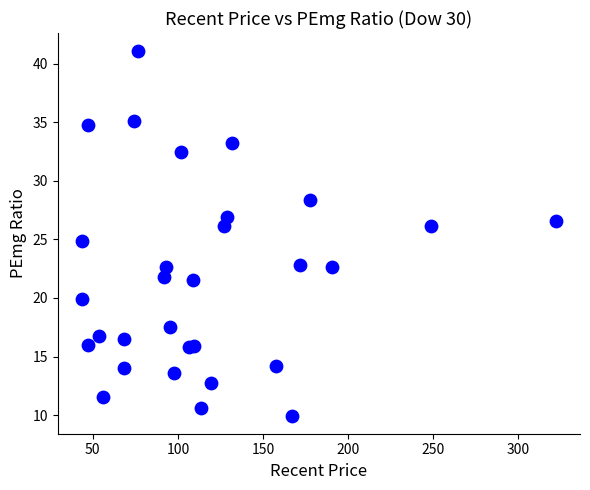

What is the range of Y values (max minus min)?

31.1